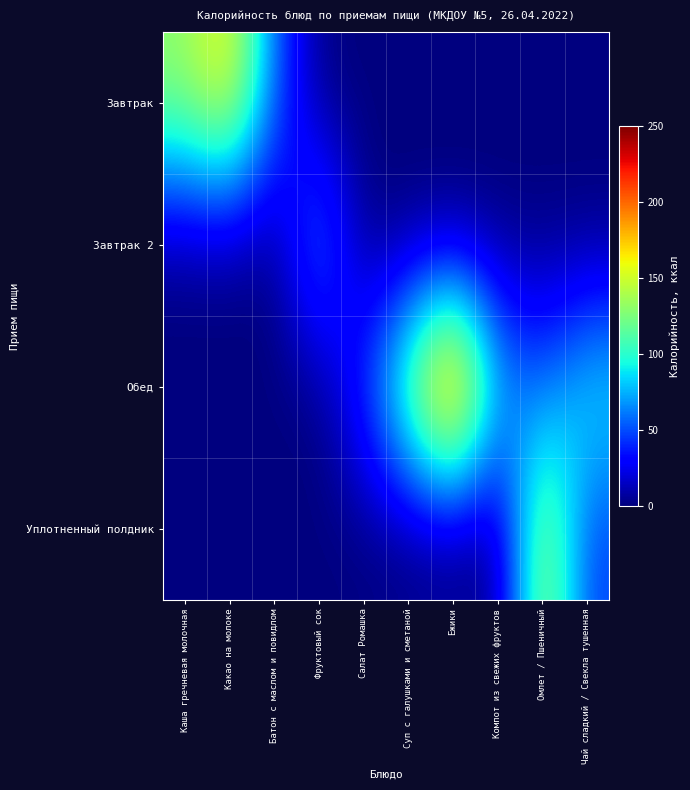

What is the total value across all series at Батон с маслом и повидлом?

56.0